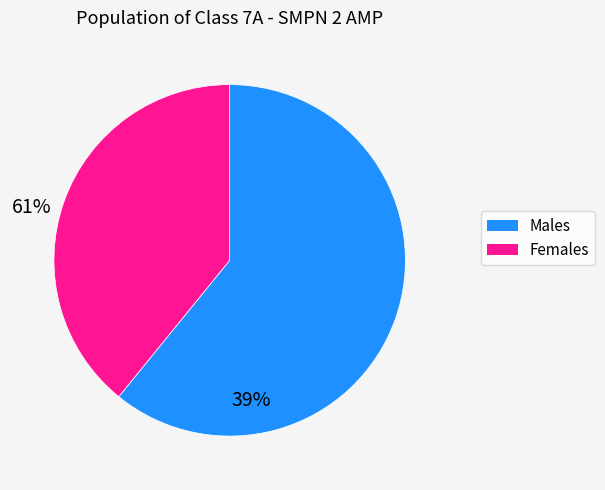

Is there a majority slice in this chart?

Yes